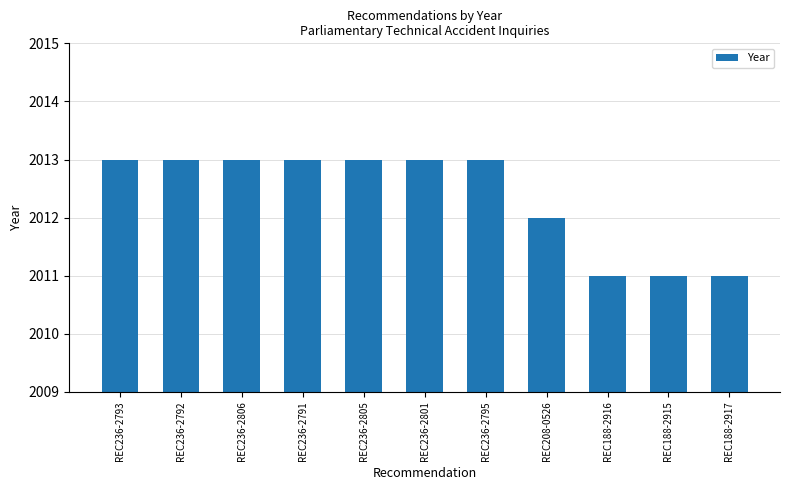

What is the difference between the maximum and minimum values?

2